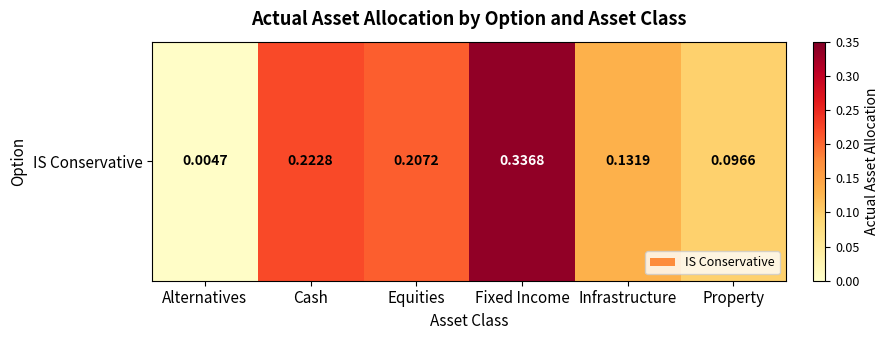

Reading left to right, extract all data points from this chart.

0.0	0.2	0.2	0.3	0.1	0.1